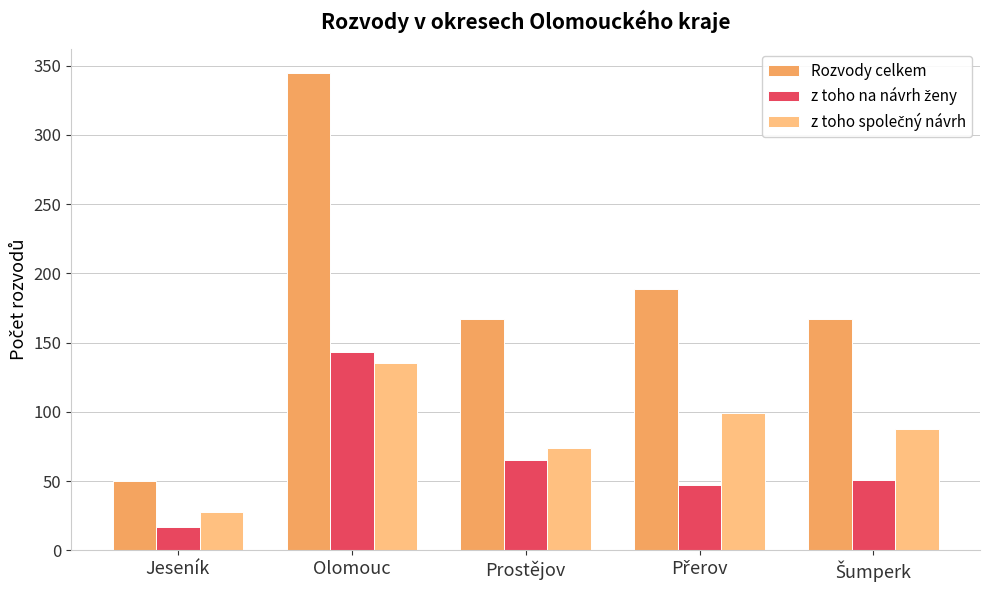

What position from the left is Jeseník?

1